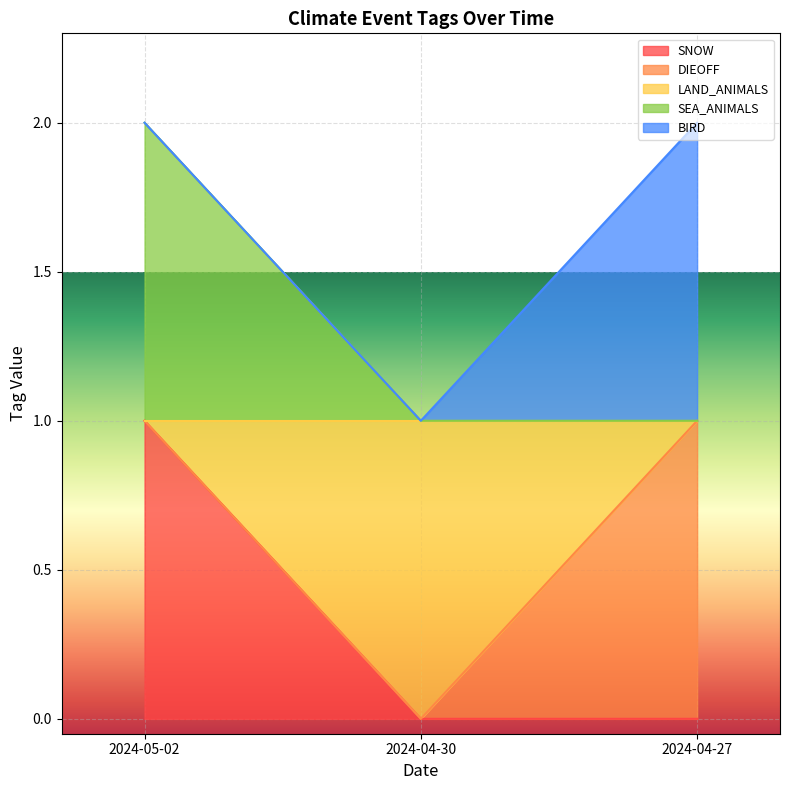

Which series has the widest spread of values?

SNOW